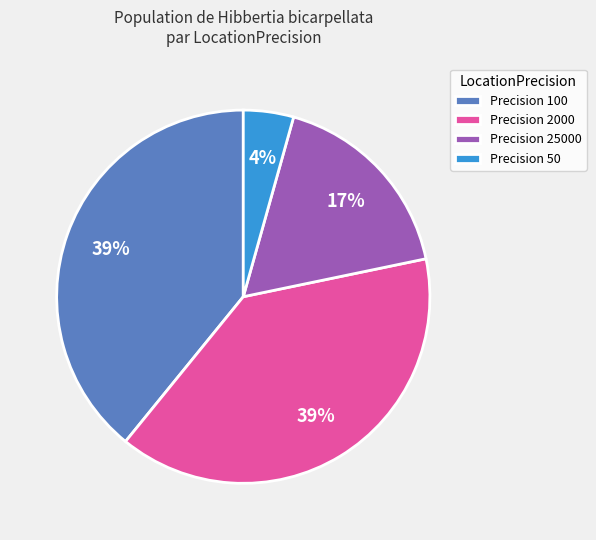

To the nearest percent, what is the combined percentage of Precision 50 and Precision 100?

43%